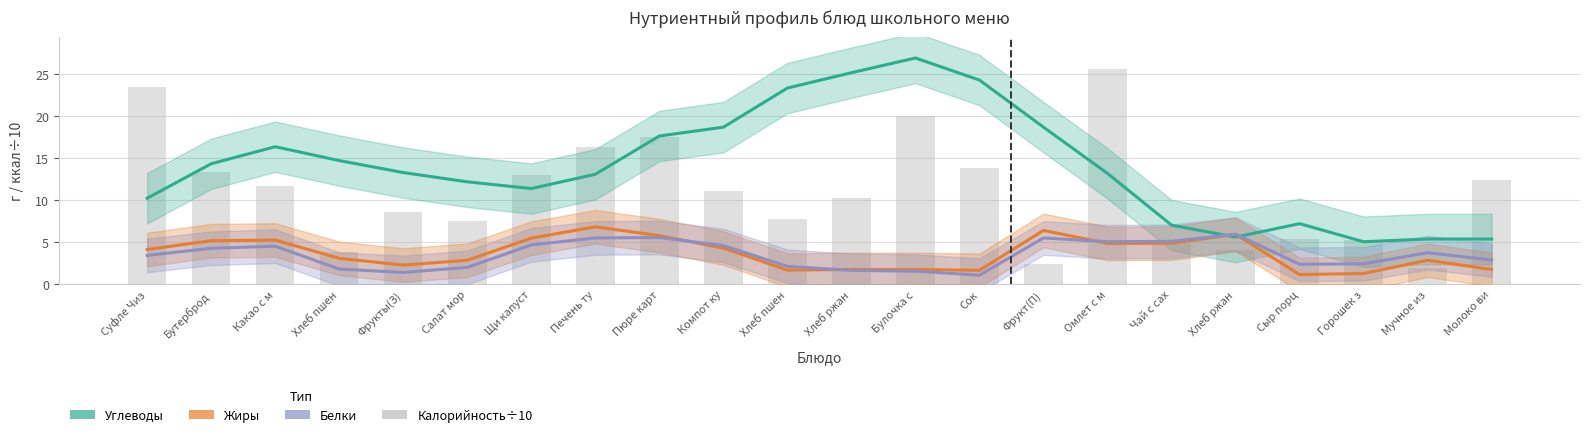

Reading left to right, list all the values displayed in this chart.

Углеводы: Суфле Чиз=10.2	Бутерброд=14.3	Какао с м=16.4	Хлеб пшен=14.7	Фрукты(З)=13.3	Салат мор=12.2	Щи капуст=11.4	Печень ту=13.1	Пюре карт=17.6	Компот ку=18.7	Хлеб пшен=23.4	Хлеб ржан=25.2	Булочка с=26.9	Сок=24.3	Фрукт(П)=18.7	Омлет с м=13.2	Чай с сах=7.1	Хлеб ржан=5.6	Сыр порц=7.2	Горошек з=5.1	Мучное из=5.4	Молоко ви=5.4
Жиры: Суфле Чиз=4.2	Бутерброд=5.2	Какао с м=5.3	Хлеб пшен=3.1	Фрукты(З)=2.3	Салат мор=2.9	Щи капуст=5.5	Печень ту=6.8	Пюре карт=5.8	Компот ку=4.3	Хлеб пшен=1.7	Хлеб ржан=1.8	Булочка с=1.8	Сок=1.7	Фрукт(П)=6.4	Омлет с м=4.9	Чай с сах=4.9	Хлеб ржан=6.0	Сыр порц=1.2	Горошек з=1.3	Мучное из=2.9	Молоко ви=1.8
Белки: Суфле Чиз=3.5	Бутерброд=4.3	Какао с м=4.5	Хлеб пшен=1.8	Фрукты(З)=1.4	Салат мор=2.0	Щи капуст=4.7	Печень ту=5.5	Пюре карт=5.6	Компот ку=4.6	Хлеб пшен=2.1	Хлеб ржан=1.7	Булочка с=1.6	Сок=1.1	Фрукт(П)=5.5	Омлет с м=5.1	Чай с сах=5.1	Хлеб ржан=6.0	Сыр порц=2.4	Горошек з=2.5	Мучное из=3.8	Молоко ви=2.9
Калорийность÷10: Суфле Чиз=23.5	Бутерброд=13.4	Какао с м=11.7	Хлеб пшен=3.9	Фрукты(З)=8.7	Салат мор=7.6	Щи капуст=13.0	Печень ту=16.4	Пюре карт=17.6	Компот ку=11.2	Хлеб пшен=7.8	Хлеб ржан=10.3	Булочка с=20.0	Сок=13.8	Фрукт(П)=2.5	Омлет с м=25.6	Чай с сах=4.9	Хлеб ржан=4.1	Сыр порц=5.4	Горошек з=5.3	Мучное из=2.0	Молоко ви=12.4